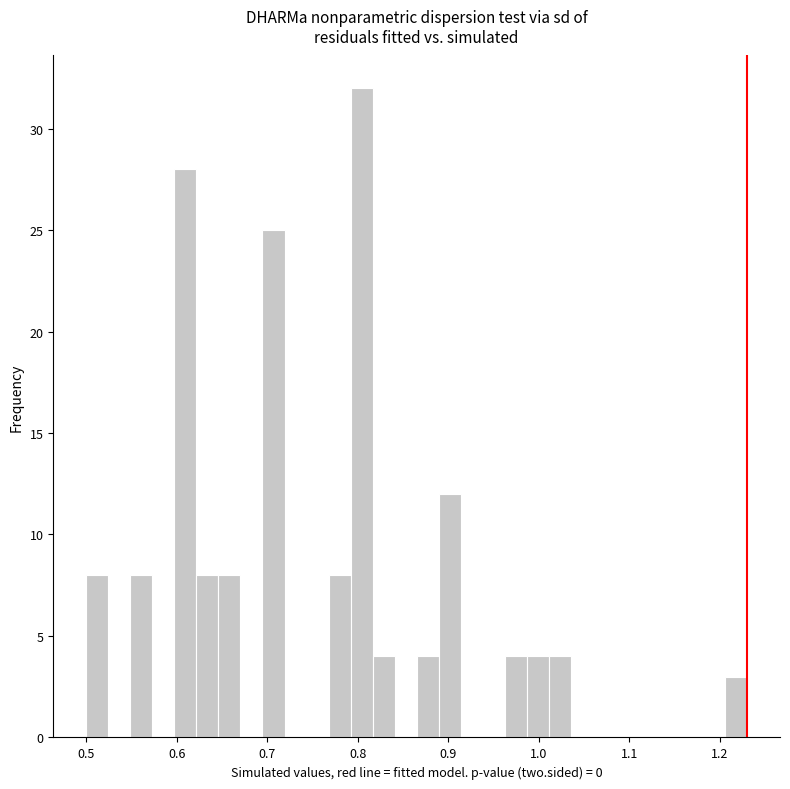

Around what value on the x-axis is the tallest bar? Give the approximate position of its centre, as read against the axis.

0.80